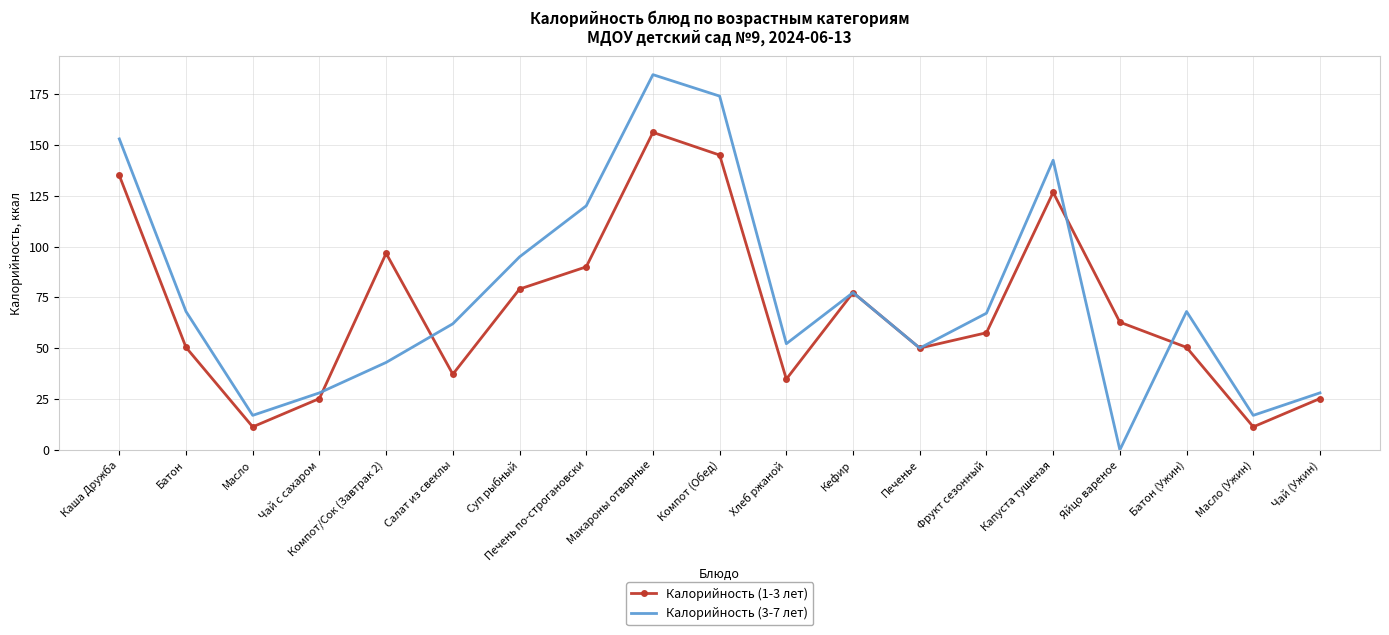

What position from the right is Макароны отварные?

11